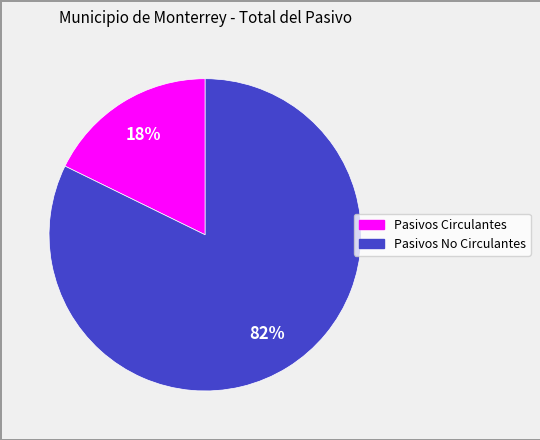

Does Pasivos No Circulantes account for over 50% of the chart?

Yes